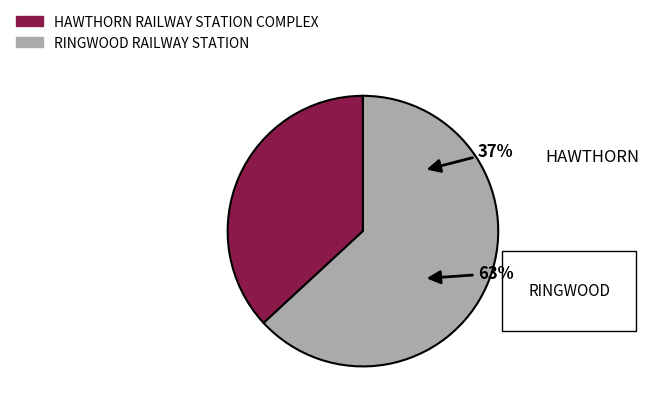

Do RINGWOOD RAILWAY STATION and HAWTHORN RAILWAY STATION COMPLEX together represent more than half of the pie?

Yes